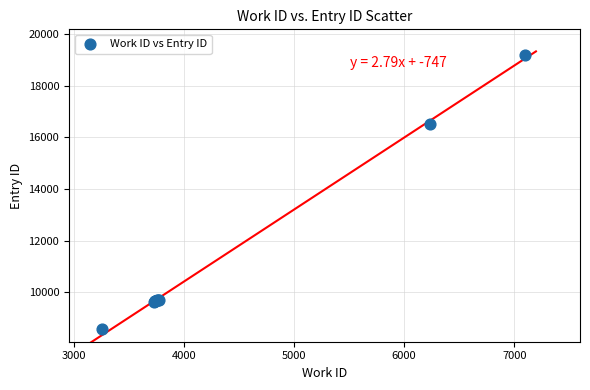

What Y value in the scatter plot is closest to 13889?

16520